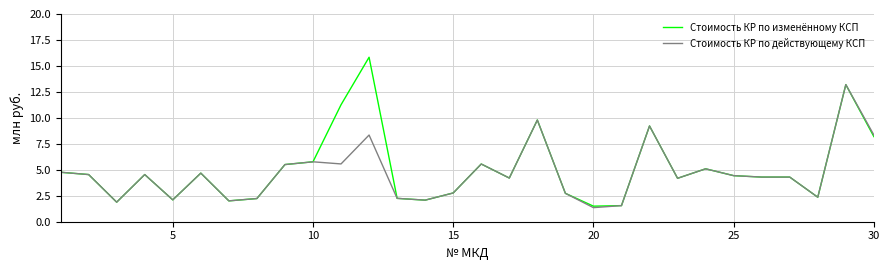

What is the maximum value shown in the chart?

15.8